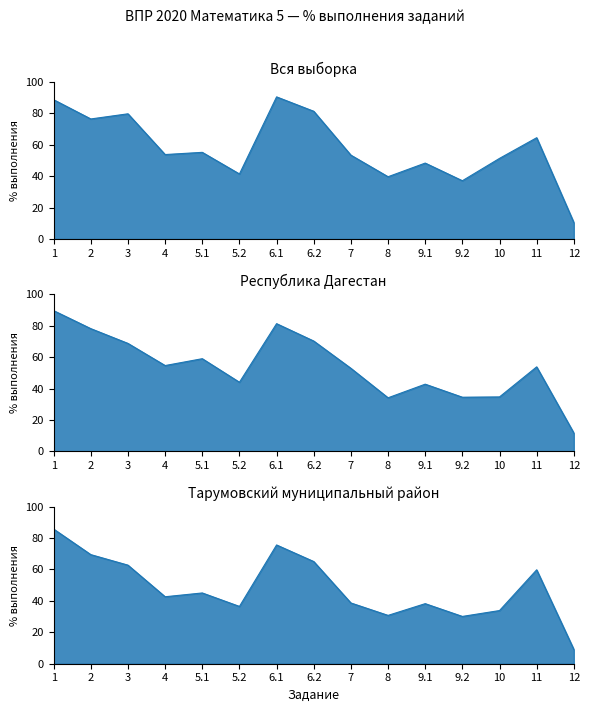

True or false: Вся выборка has more than 1 points higher than both neighbors.

True